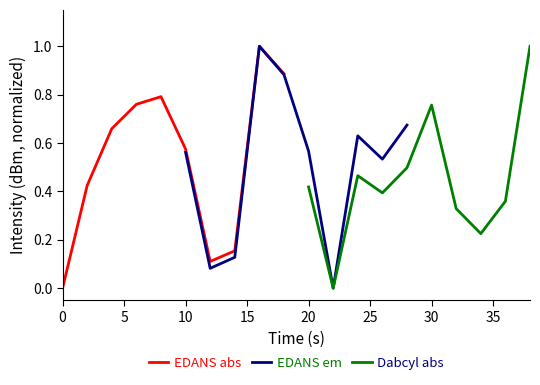

What is the maximum value for EDANS abs?

1.0